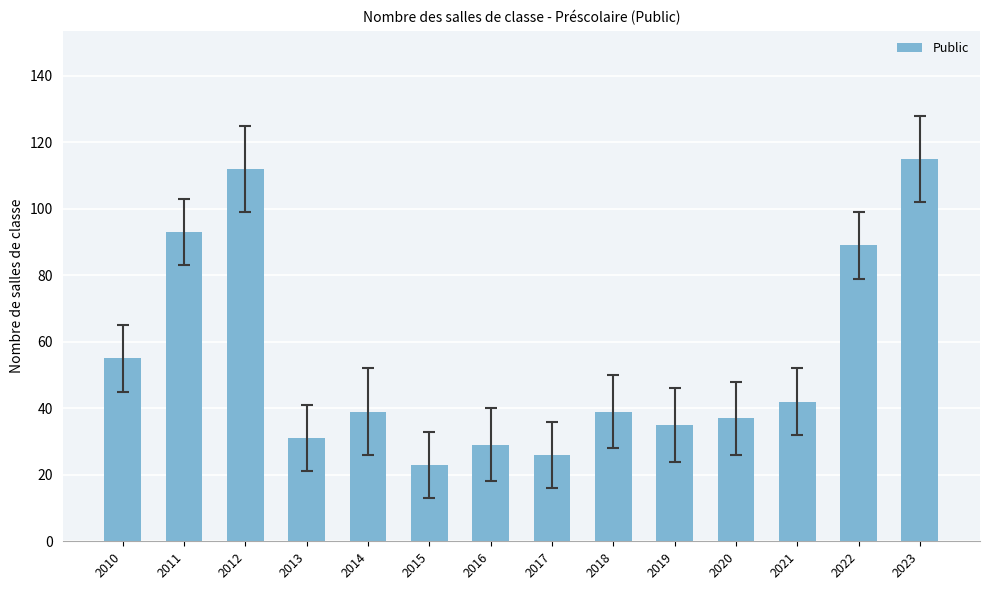

What is the ratio of the value at 2019 to the value at 2023?

0.3